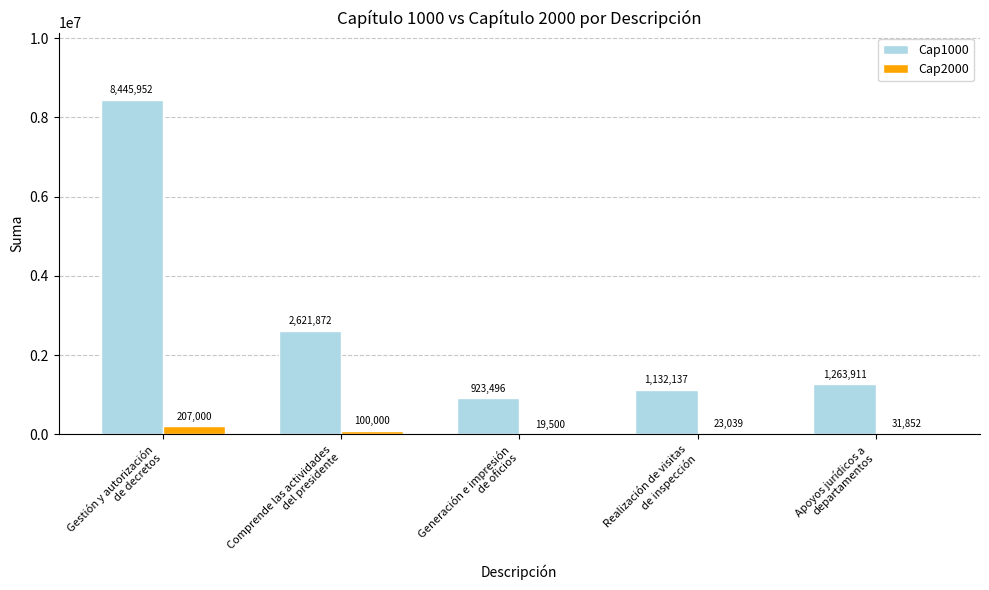

Which series has the largest total across all categories?

Cap1000